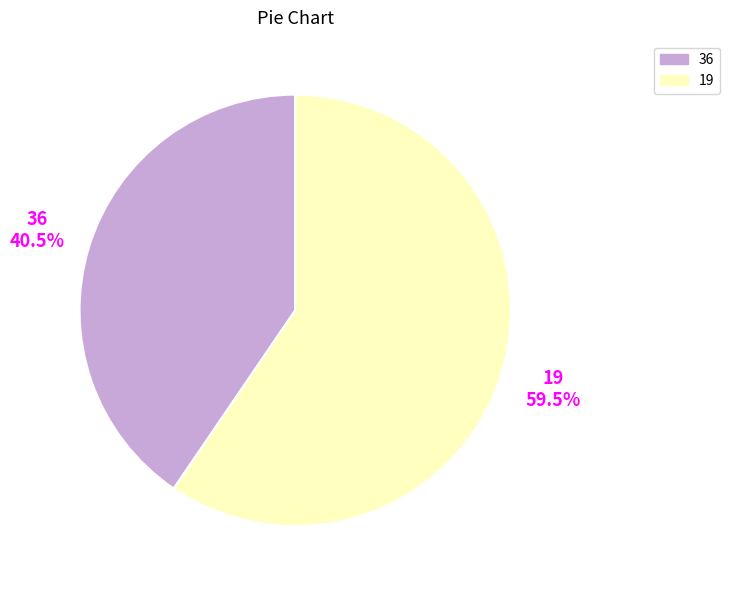

How many slices are in this pie chart?

2